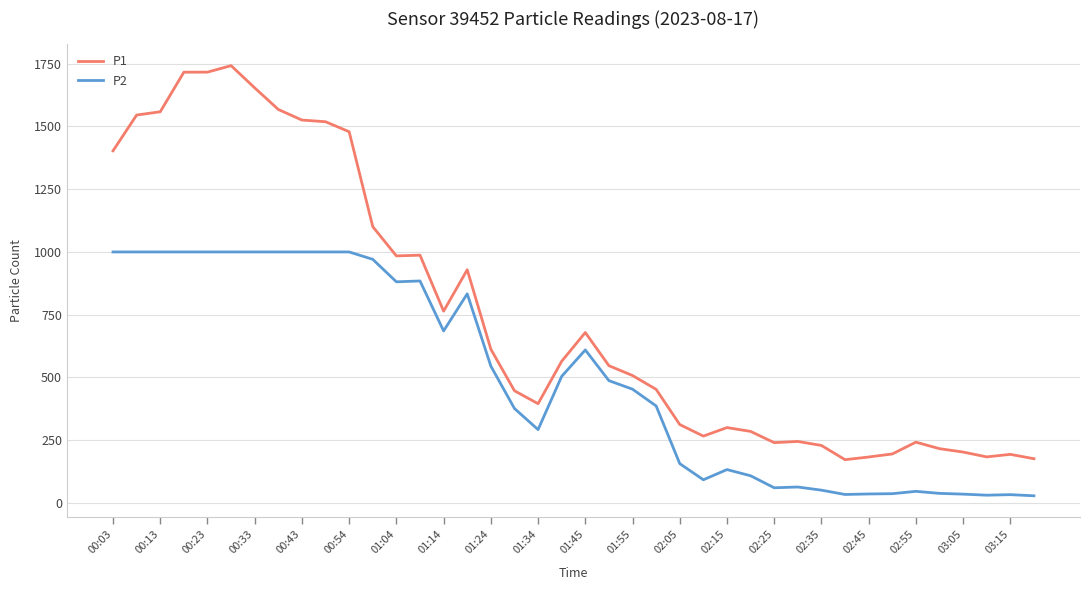

True or false: P1 and P2 intersect in this chart.

False